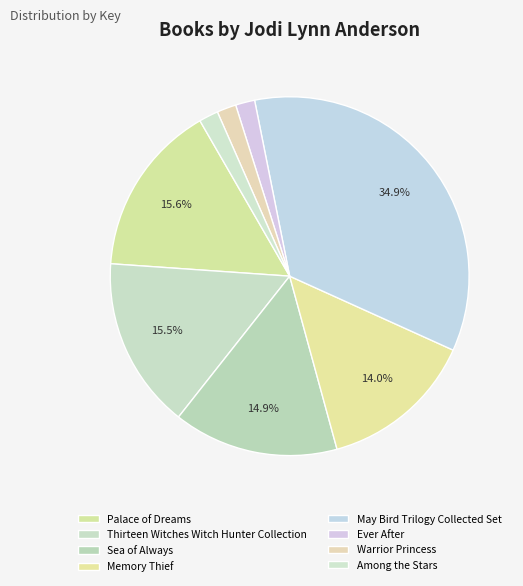

Count the number of slices in the pie.

8